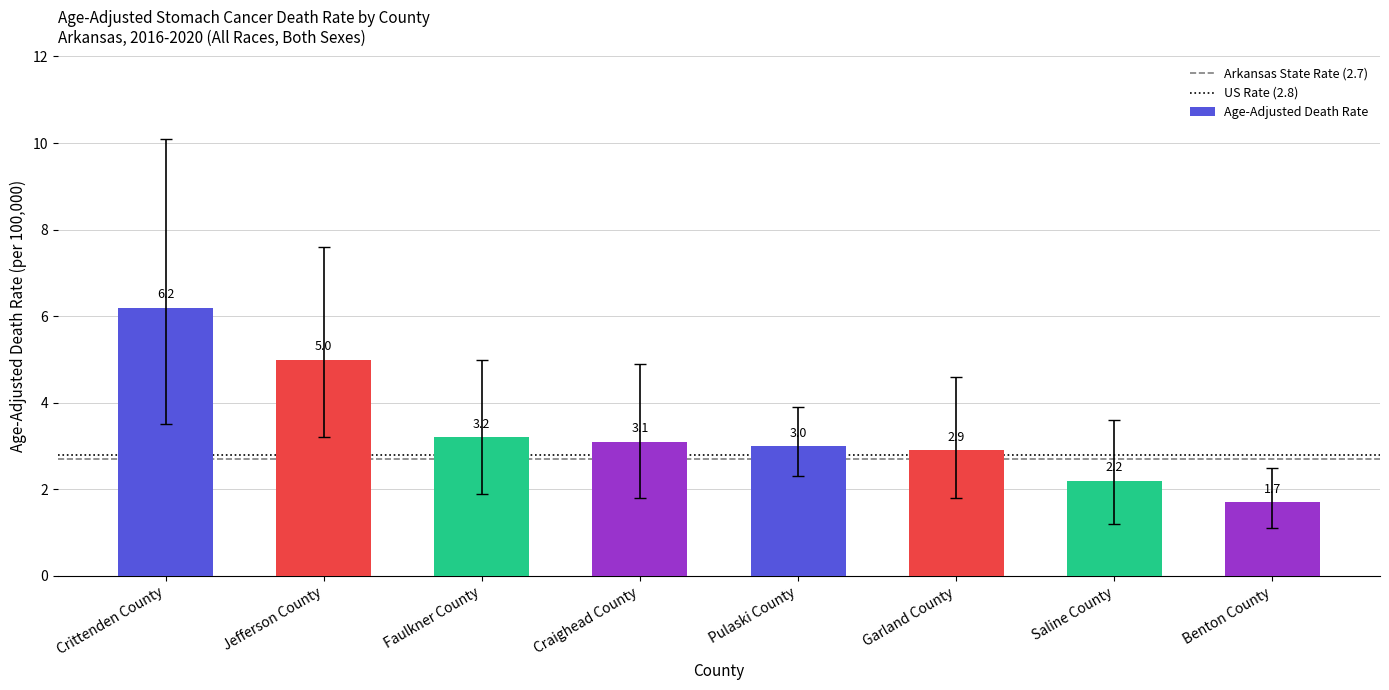

Which label corresponds to the largest value in the chart?

Crittenden County